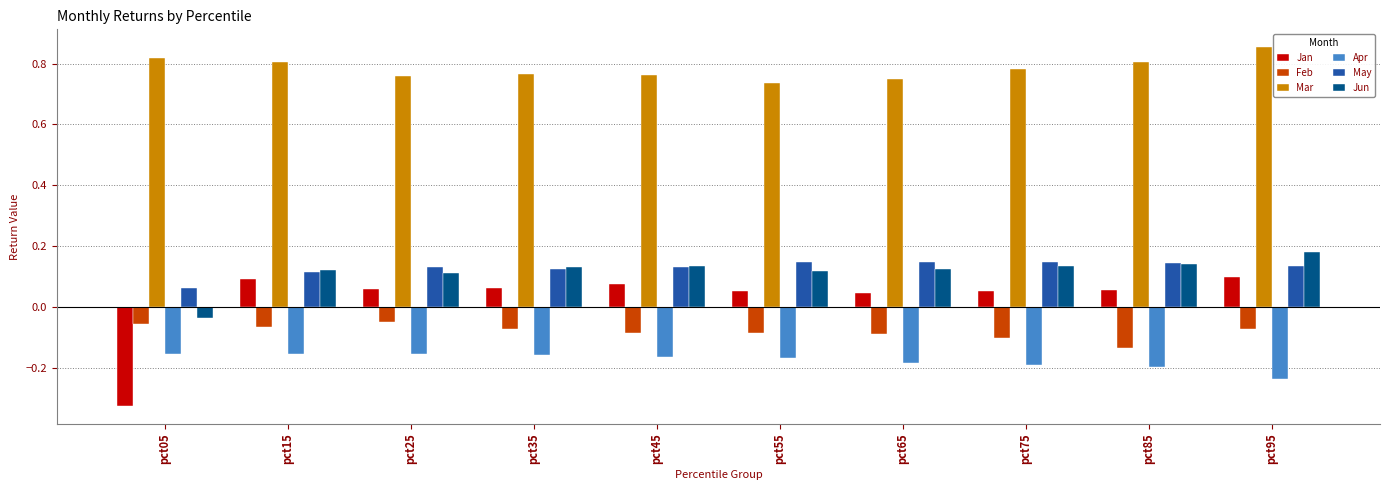

Is it true that Apr equals -0.2 at pct65?

True